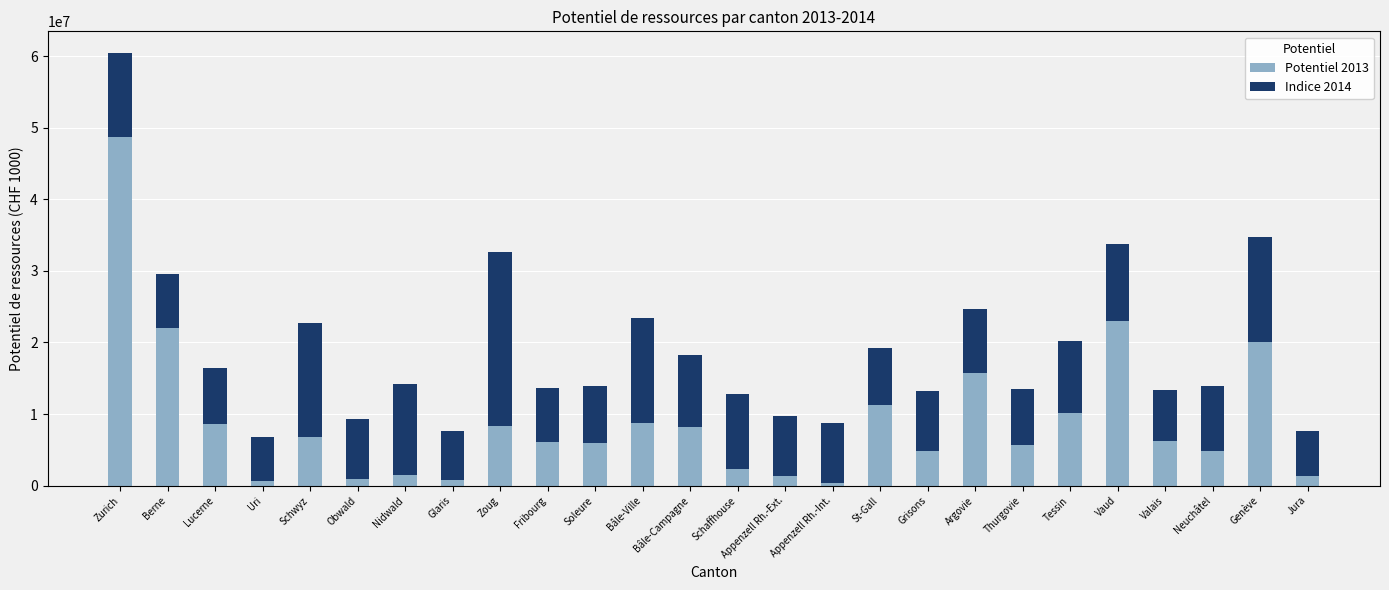

What is the highest value of the Potentiel 2013 series?

48693848.3